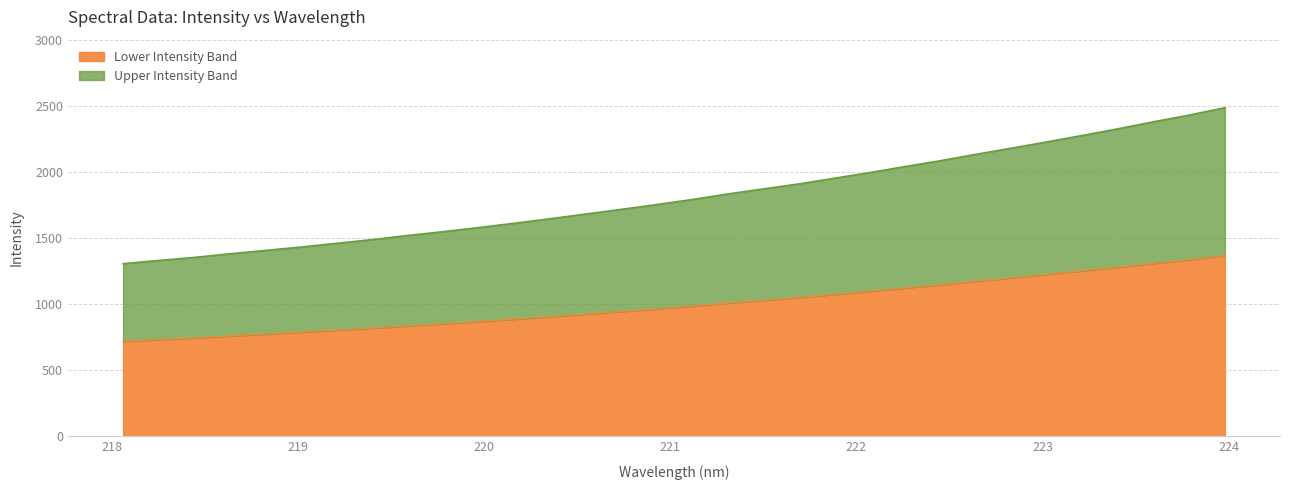

What is the lowest value of the Lower Intensity Band series?

718.0